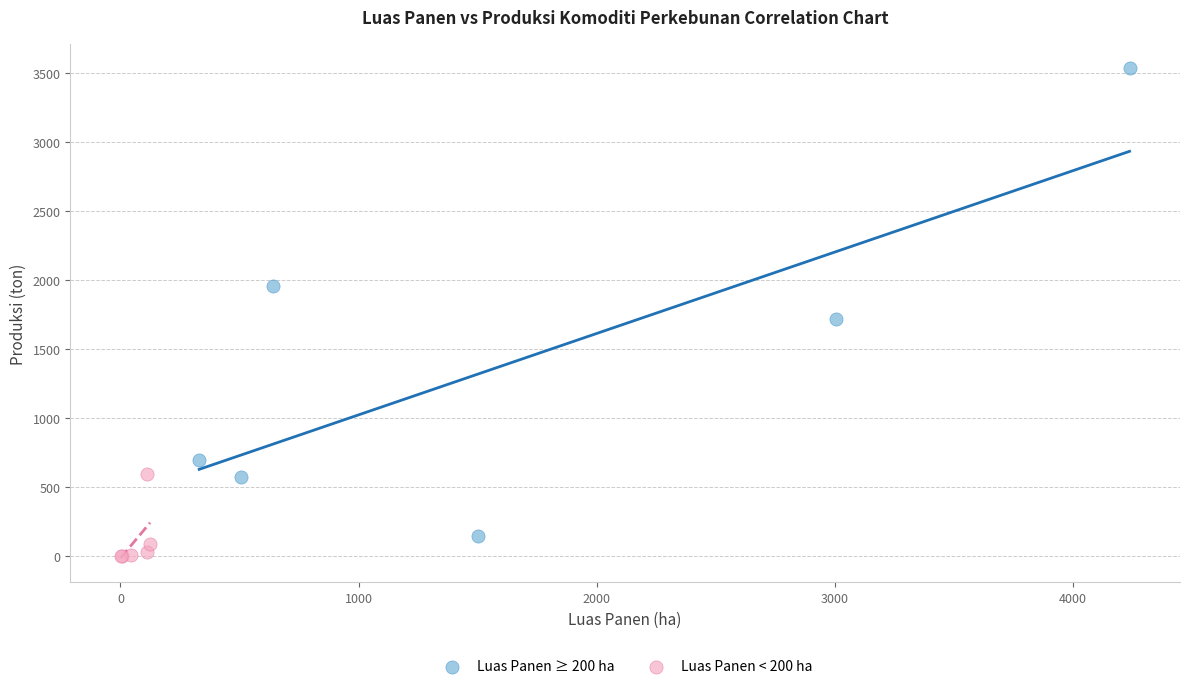

Which series reaches the maximum Y coordinate?

Luas Panen ≥ 200 ha